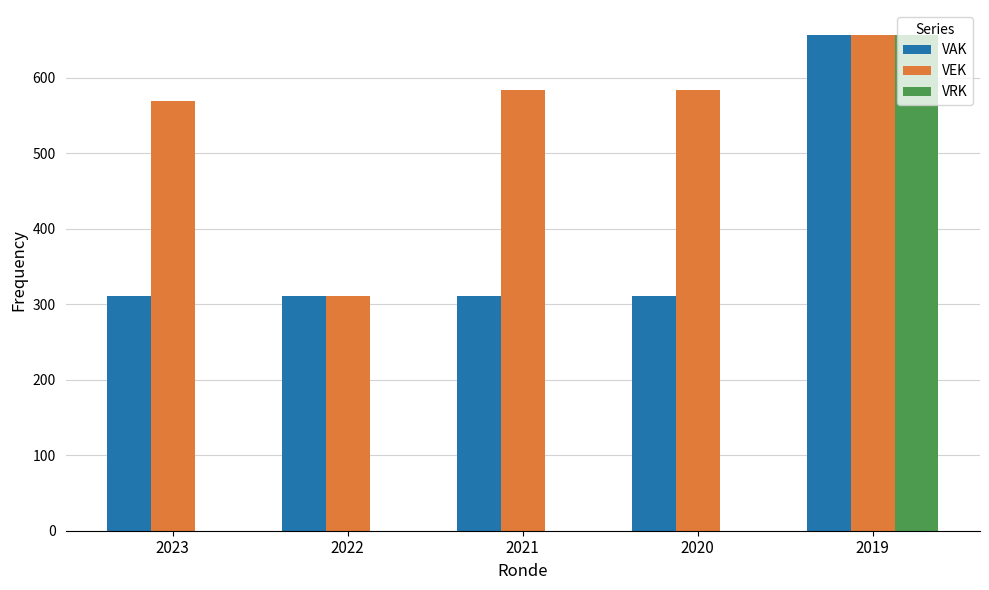

What are all the series names shown in the legend?

VAK, VEK, VRK